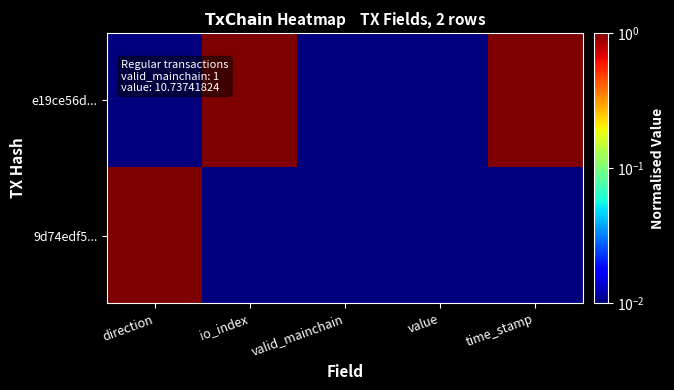

Which series has the widest spread of values?

e19ce56d...